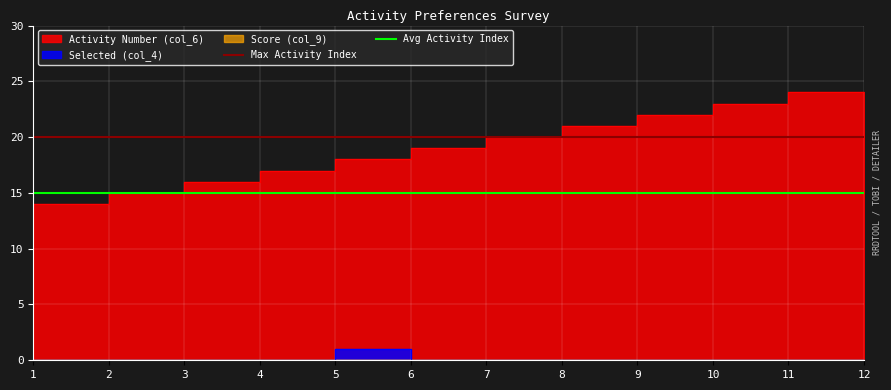

How many lines are shown in the chart?

2